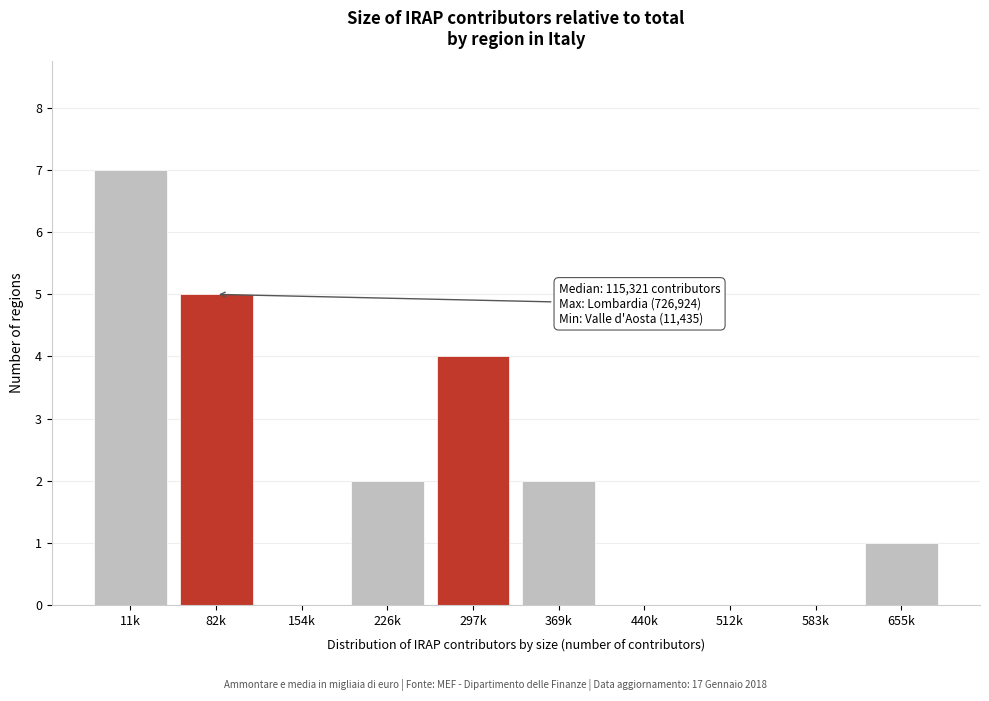

Reading left to right, list all the values displayed in this chart.

11k=7	82k=5	154k=0	226k=2	297k=4	369k=2	440k=0	512k=0	583k=0	655k=1